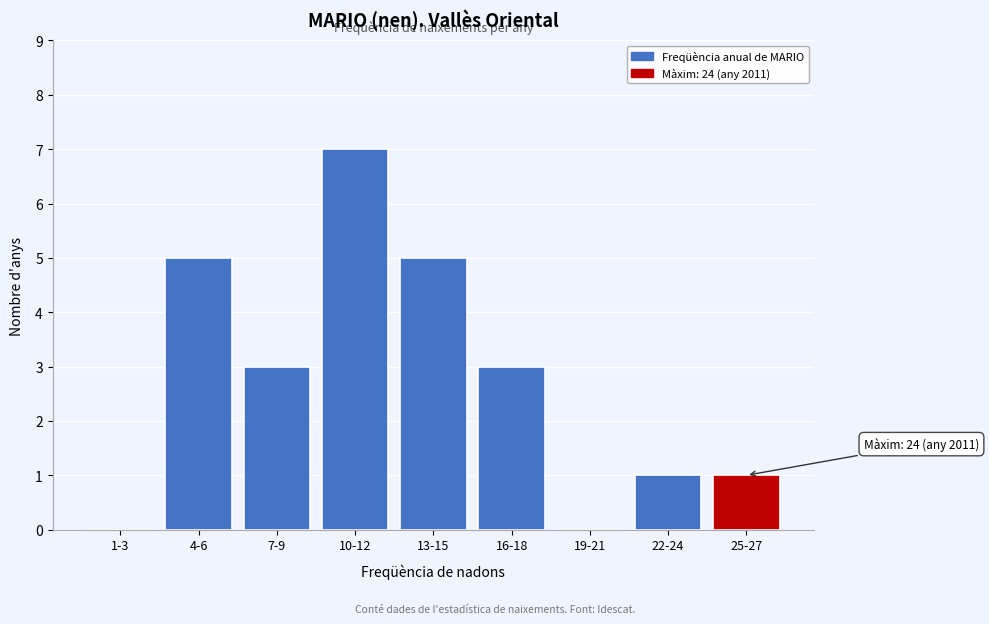

Reading left to right, extract all data points from this chart.

1-3=0	4-6=5	7-9=3	10-12=7	13-15=5	16-18=3	19-21=0	22-24=1	25-27=1